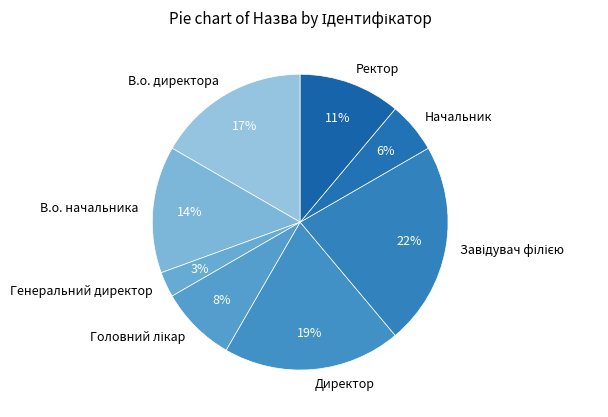

The В.о. директора slice represents 17% of the pie. True or false?

True